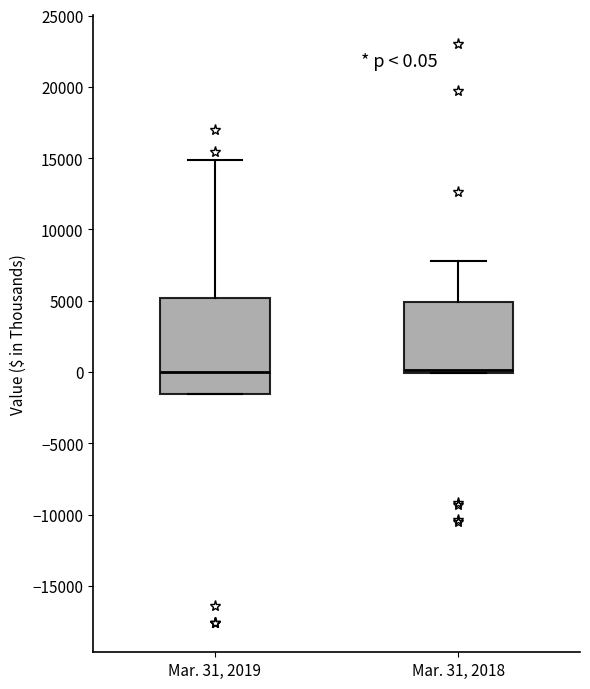

Comparing the boxes themselves (not the whiskers), which one is the tallest?

Mar. 31, 2019